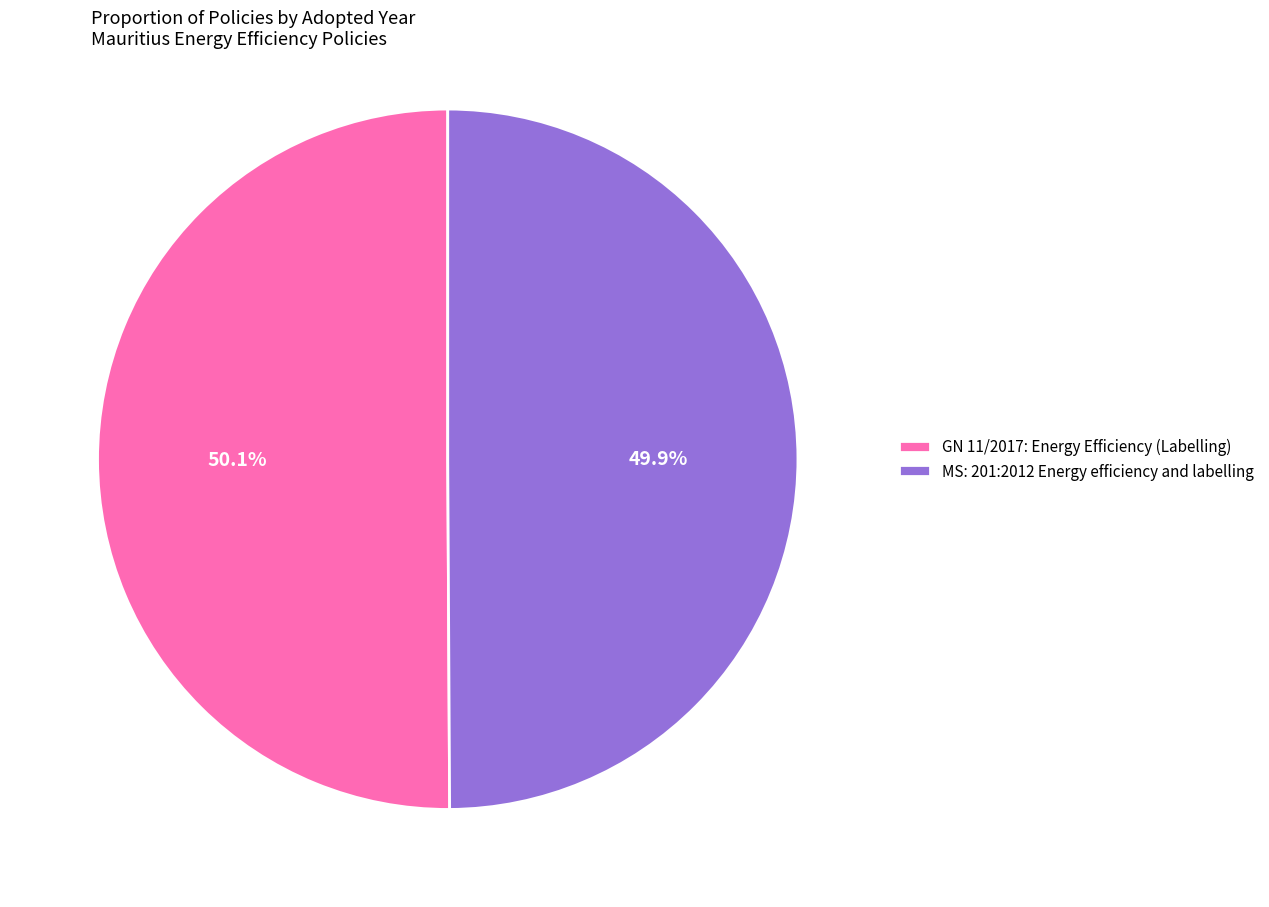

What portion of the pie excludes MS: 201:2012 Energy efficiency and labelling?

50.1%